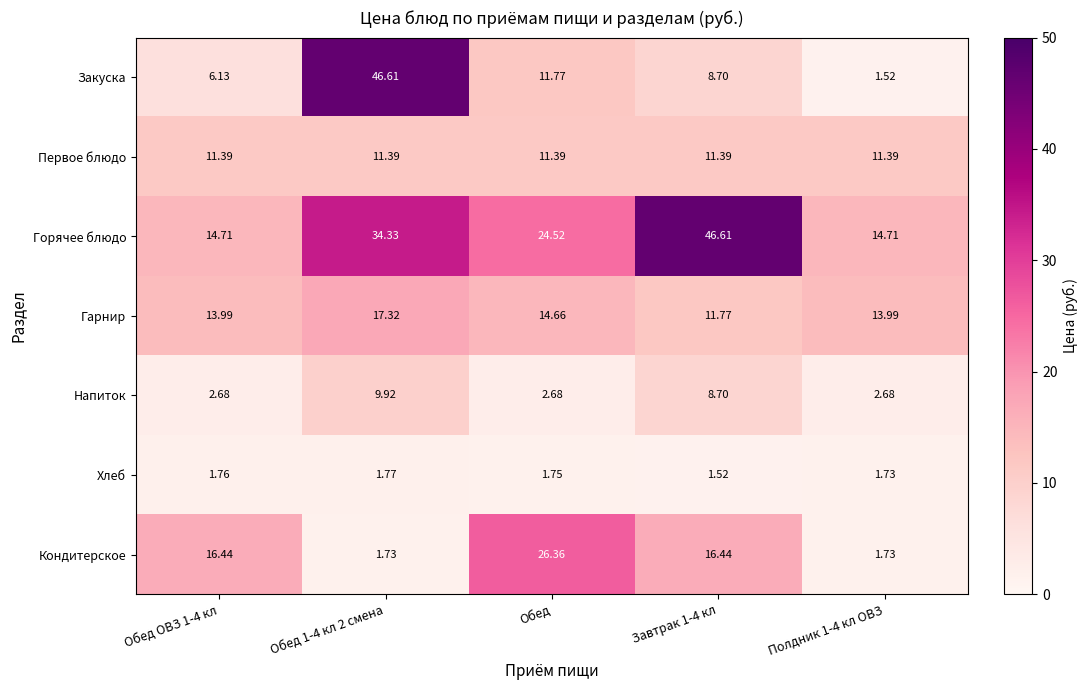

Between Обед 1-4 кл 2 смена and Обед, which series saw the biggest shift?

Закуска